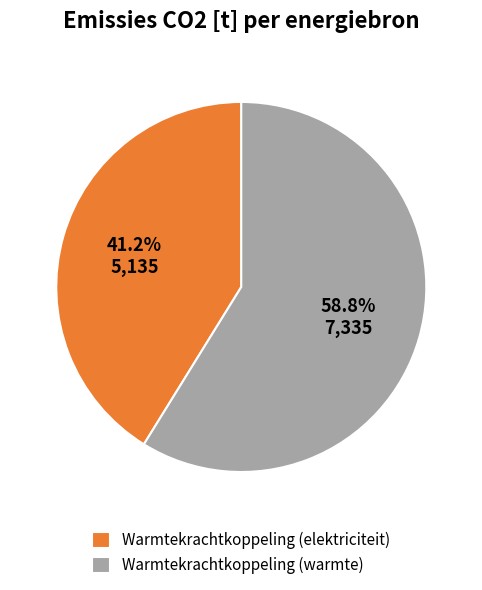

How many segments does this pie chart have?

2